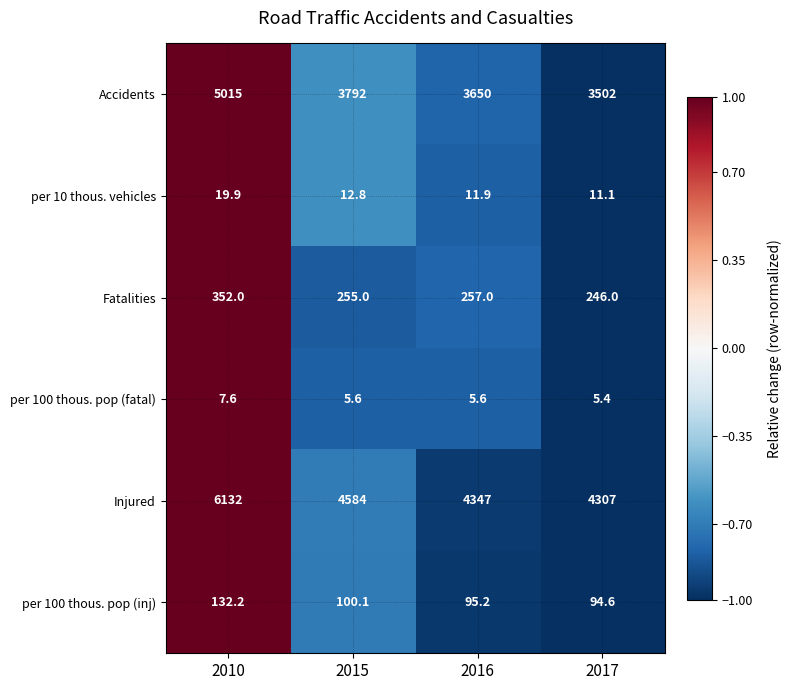

Reading left to right, list all the values displayed in this chart.

Accidents: 5015.0	3792.0	3650.0	3502.0
per 10 thous. vehicles: 19.9	12.8	11.9	11.1
Fatalities: 352.0	255.0	257.0	246.0
per 100 thous. pop (fatal): 7.6	5.6	5.6	5.4
Injured: 6132.0	4584.0	4347.0	4307.0
per 100 thous. pop (inj): 132.2	100.1	95.2	94.6